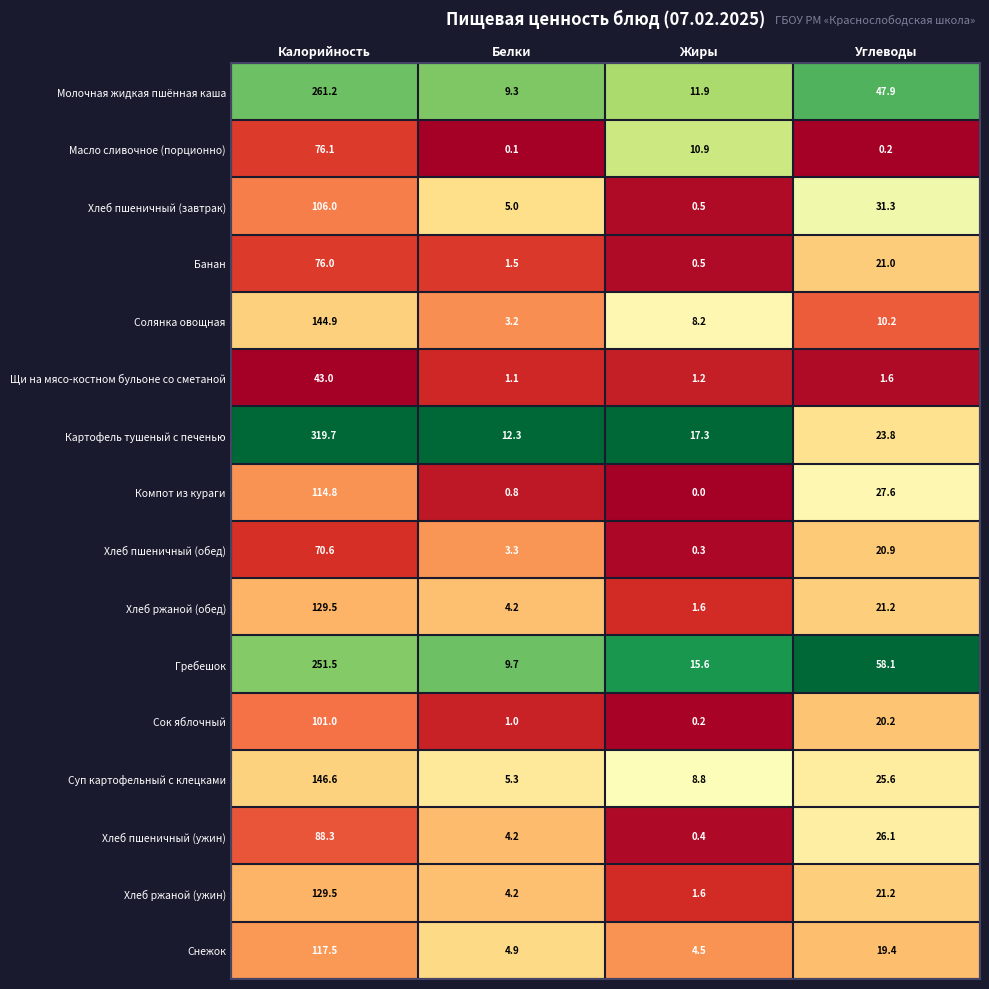

At which label does Хлеб ржаной (обед) first exceed 21?

Калорийность